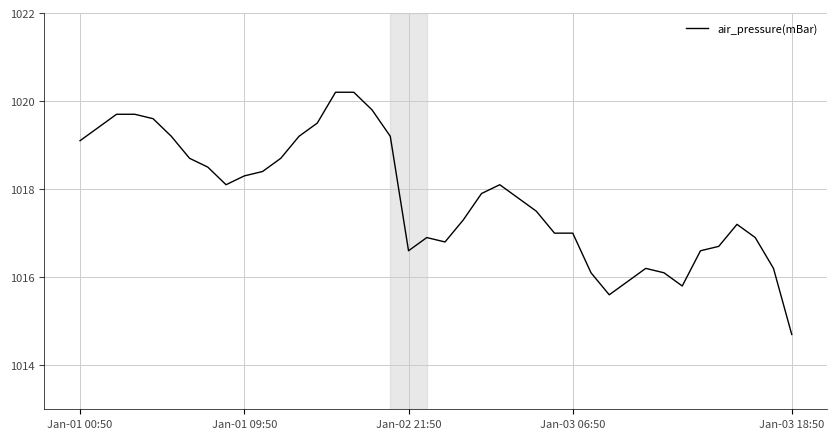

What is the difference between the maximum and minimum values?

5.5